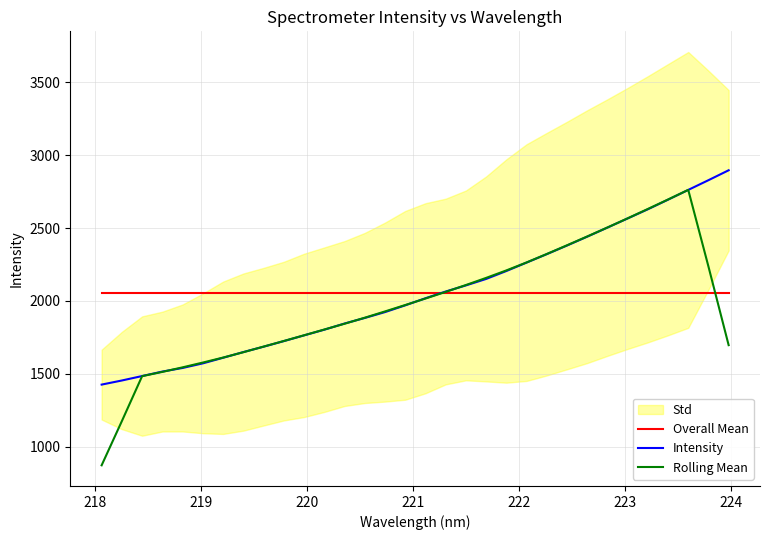

True or false: Rolling Mean and Intensity cross at least once.

True